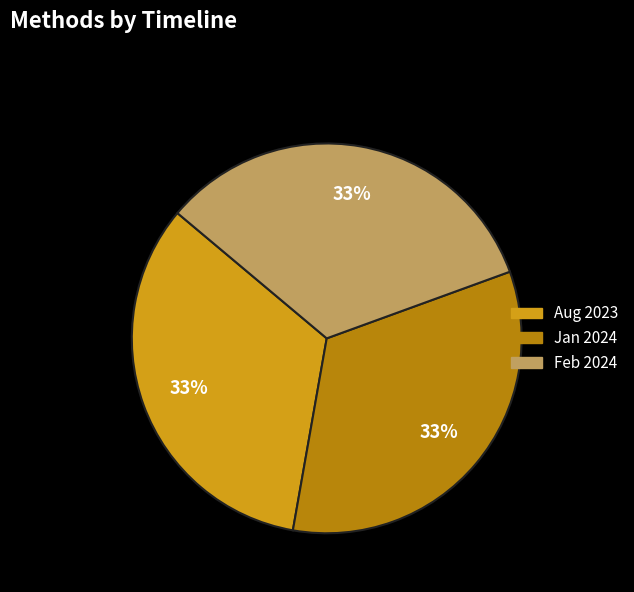

Is there a majority slice in this chart?

No